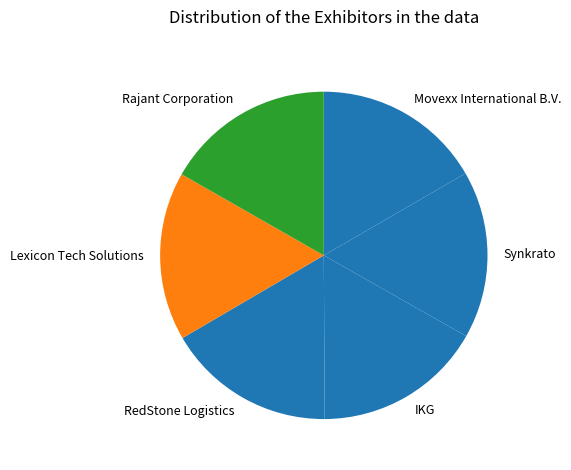

Is IKG the majority of the pie?

No